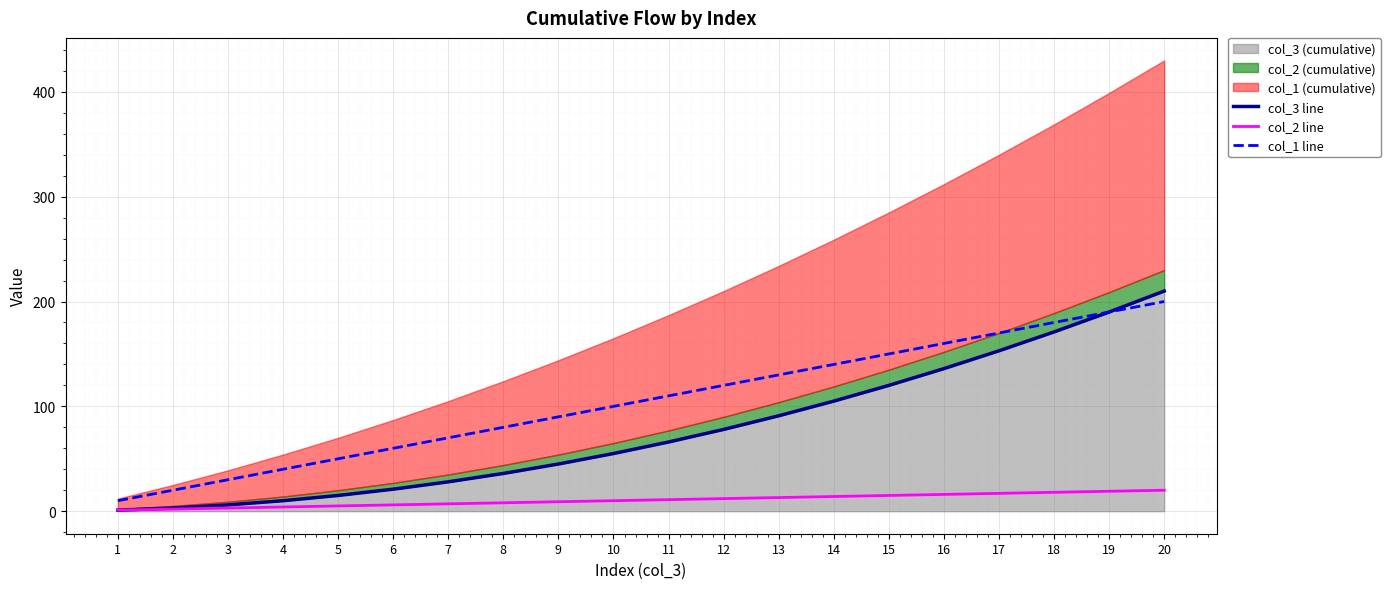

Which has a higher value, 20 or 4?

20